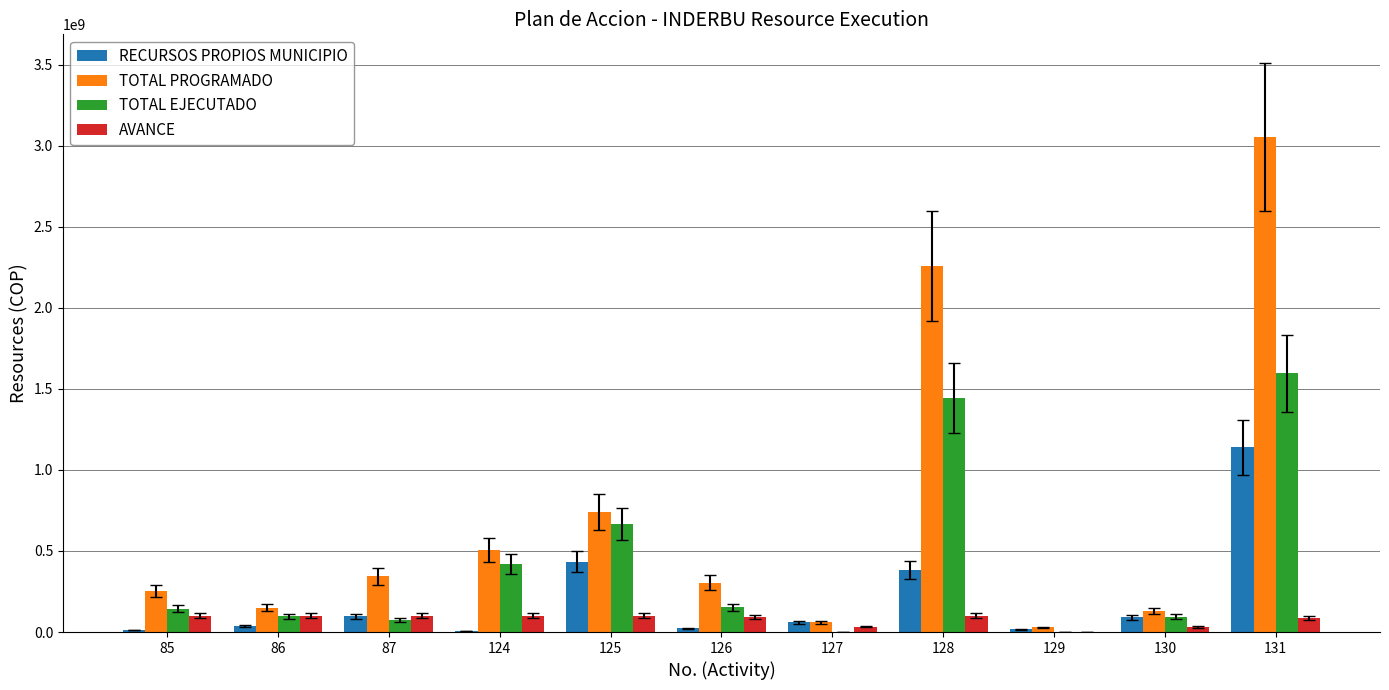

At which label is TOTAL EJECUTADO closest to 798129968?

125